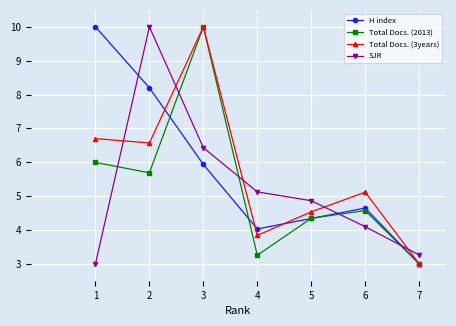

What is the difference between the highest and lowest values at 7?

0.3